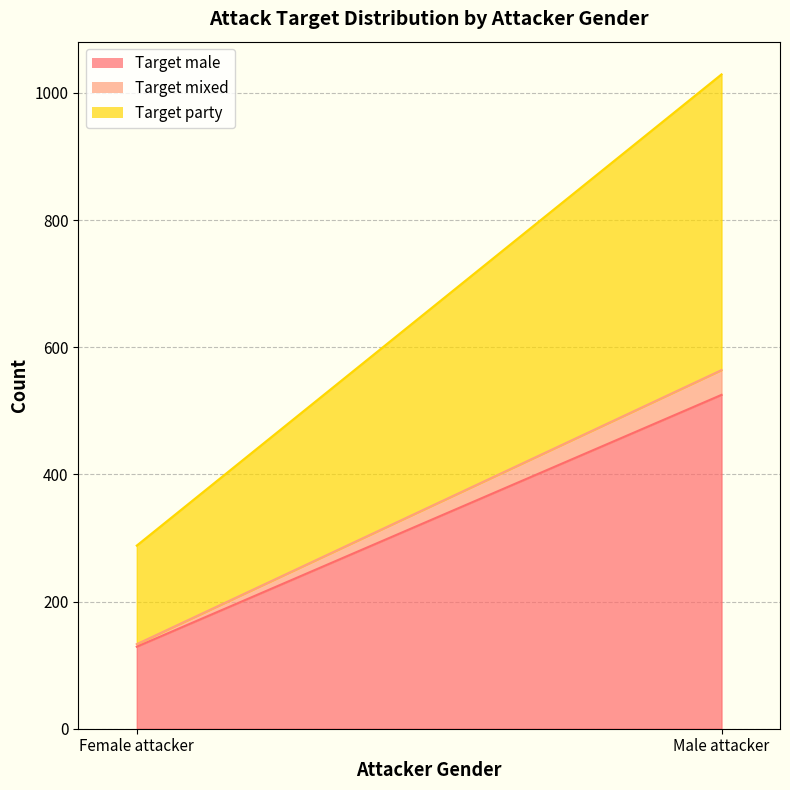

Which category has the lowest value across all series?

Female attacker